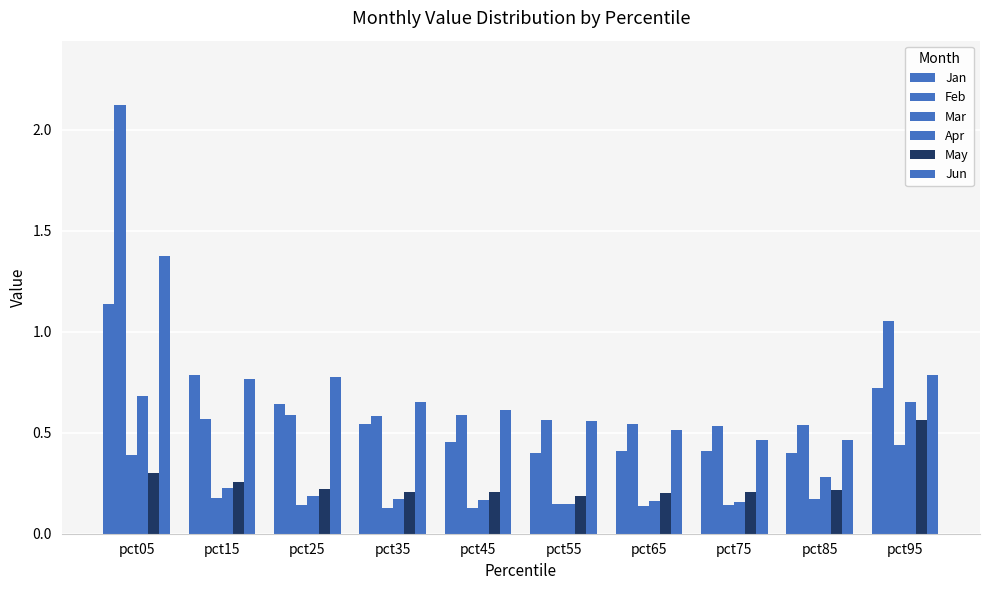

Reading left to right, extract all data points from this chart.

Jan: pct05=1.1	pct15=0.8	pct25=0.6	pct35=0.5	pct45=0.5	pct55=0.4	pct65=0.4	pct75=0.4	pct85=0.4	pct95=0.7
Feb: pct05=2.1	pct15=0.6	pct25=0.6	pct35=0.6	pct45=0.6	pct55=0.6	pct65=0.5	pct75=0.5	pct85=0.5	pct95=1.1
Mar: pct05=0.4	pct15=0.2	pct25=0.1	pct35=0.1	pct45=0.1	pct55=0.1	pct65=0.1	pct75=0.1	pct85=0.2	pct95=0.4
Apr: pct05=0.7	pct15=0.2	pct25=0.2	pct35=0.2	pct45=0.2	pct55=0.1	pct65=0.2	pct75=0.2	pct85=0.3	pct95=0.7
May: pct05=0.3	pct15=0.3	pct25=0.2	pct35=0.2	pct45=0.2	pct55=0.2	pct65=0.2	pct75=0.2	pct85=0.2	pct95=0.6
Jun: pct05=1.4	pct15=0.8	pct25=0.8	pct35=0.7	pct45=0.6	pct55=0.6	pct65=0.5	pct75=0.5	pct85=0.5	pct95=0.8